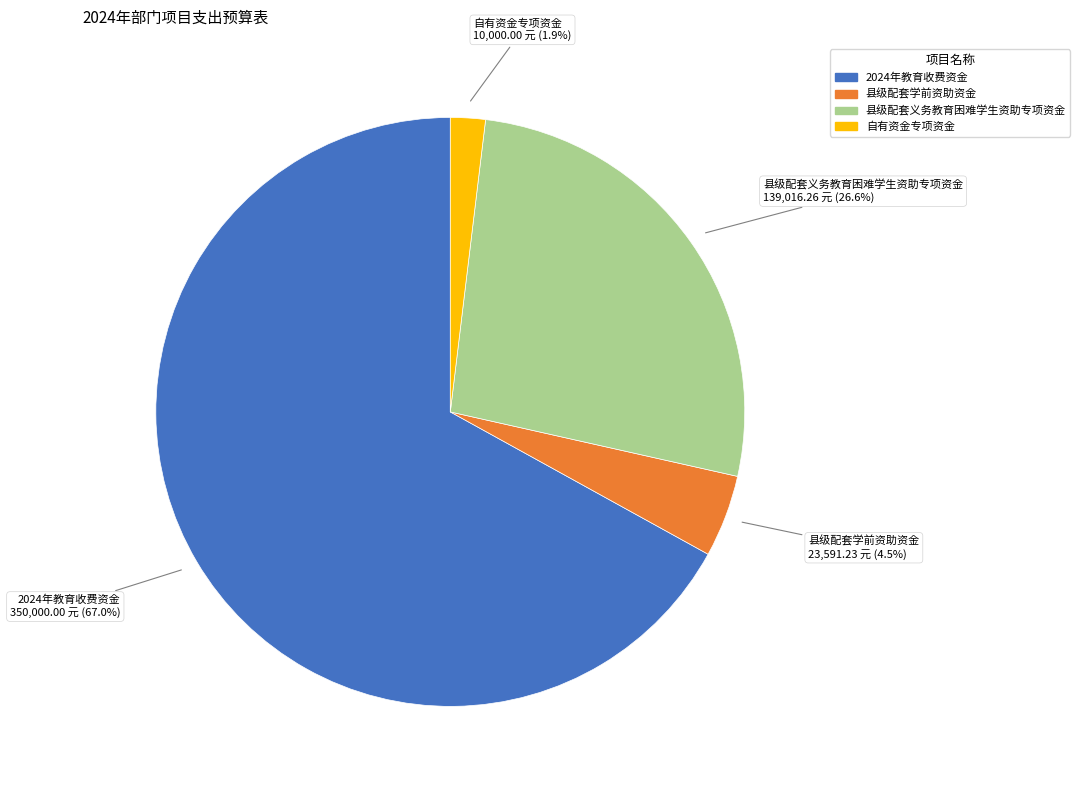

Which category has the smallest portion of the pie?

自有资金专项资金